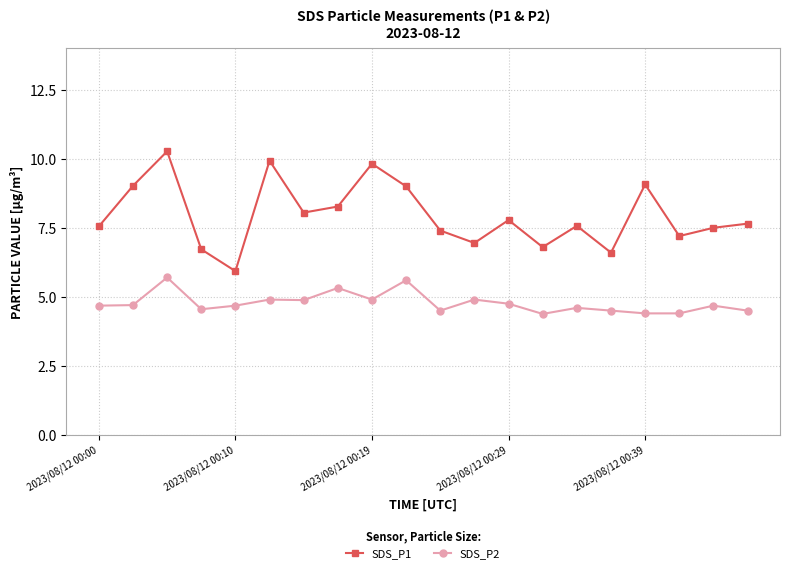

True or false: SDS_P1 and SDS_P2 cross at least once.

False